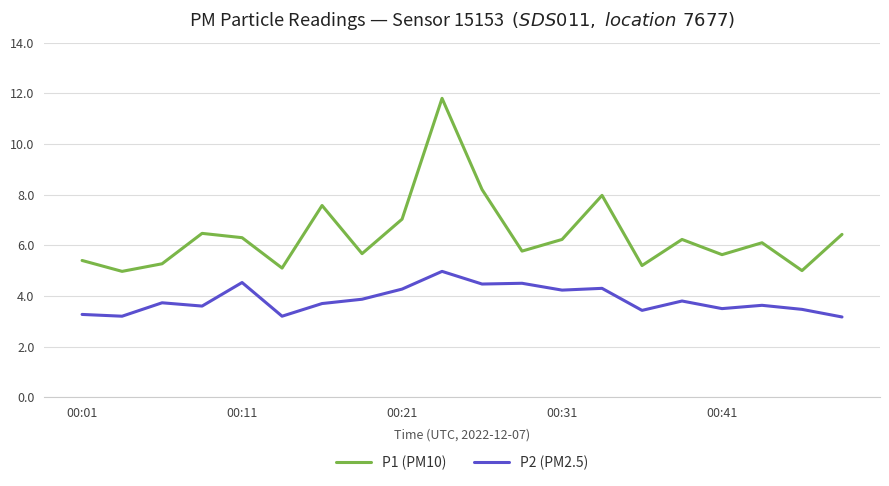

Which series has the largest total across all categories?

P1 (PM10)